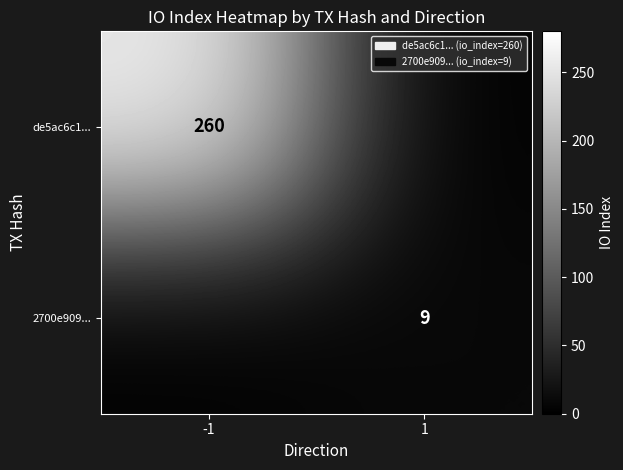

True or false: de5ac6c1... has a value of 260 at -1.

True